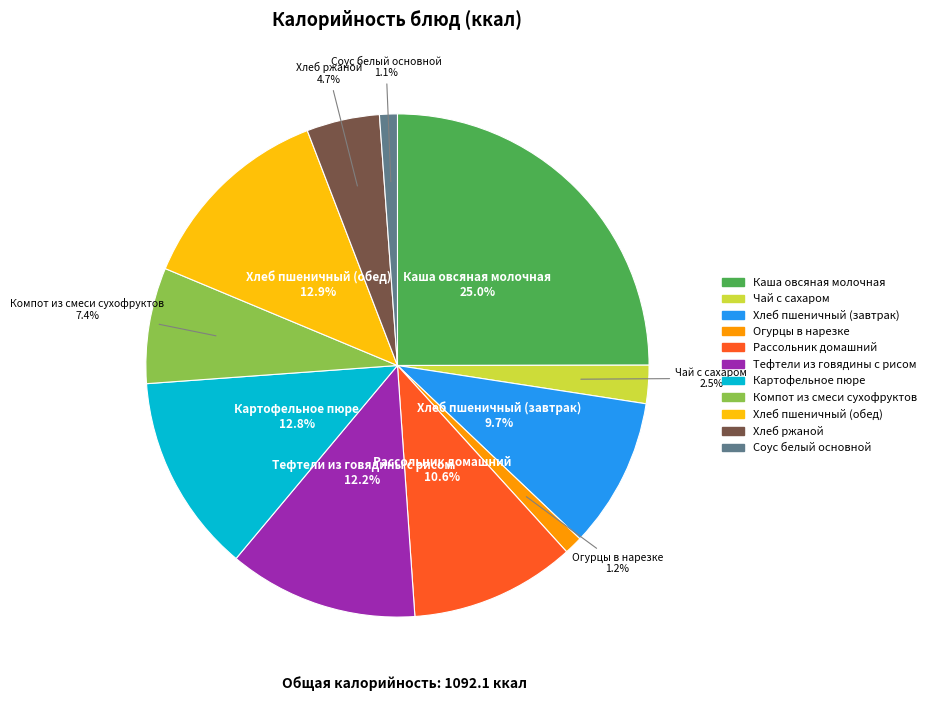

Which category has the biggest portion of the pie?

Каша овсяная молочная